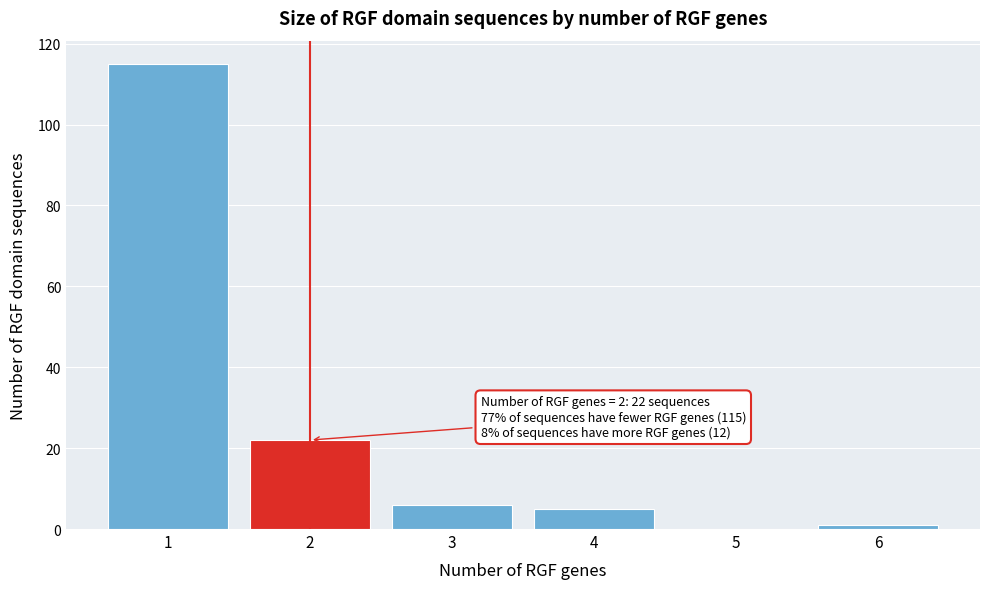

Reading left to right, extract all data points from this chart.

1=115	2=22	3=6	4=5	5=0	6=1